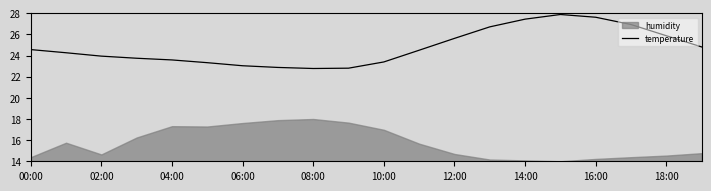

What is the minimum value for temperature?

22.8